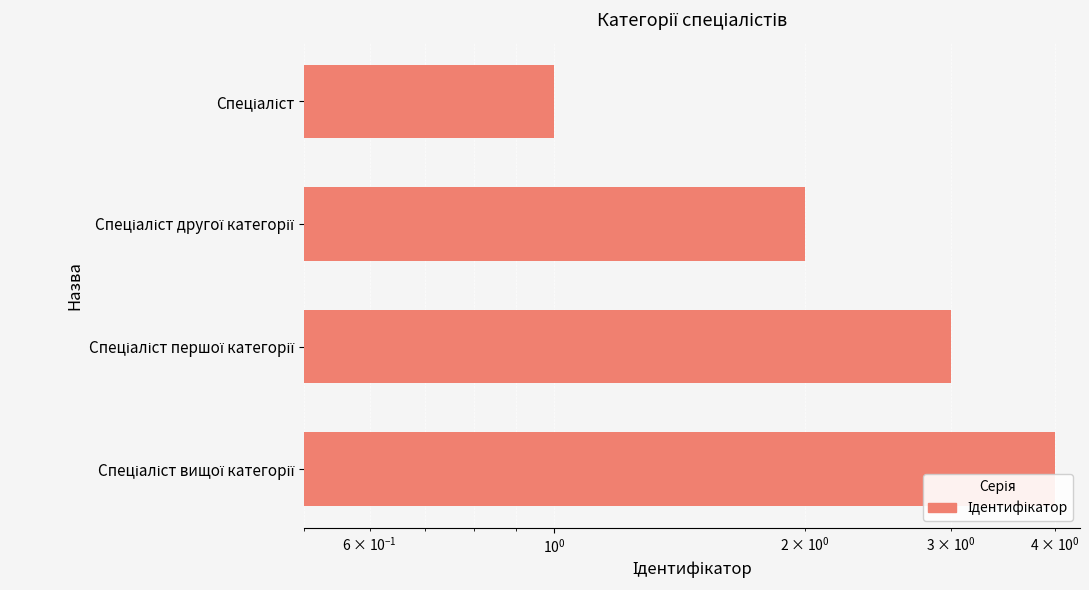

What is the approximate value at Спеціаліст першої категорії?

3